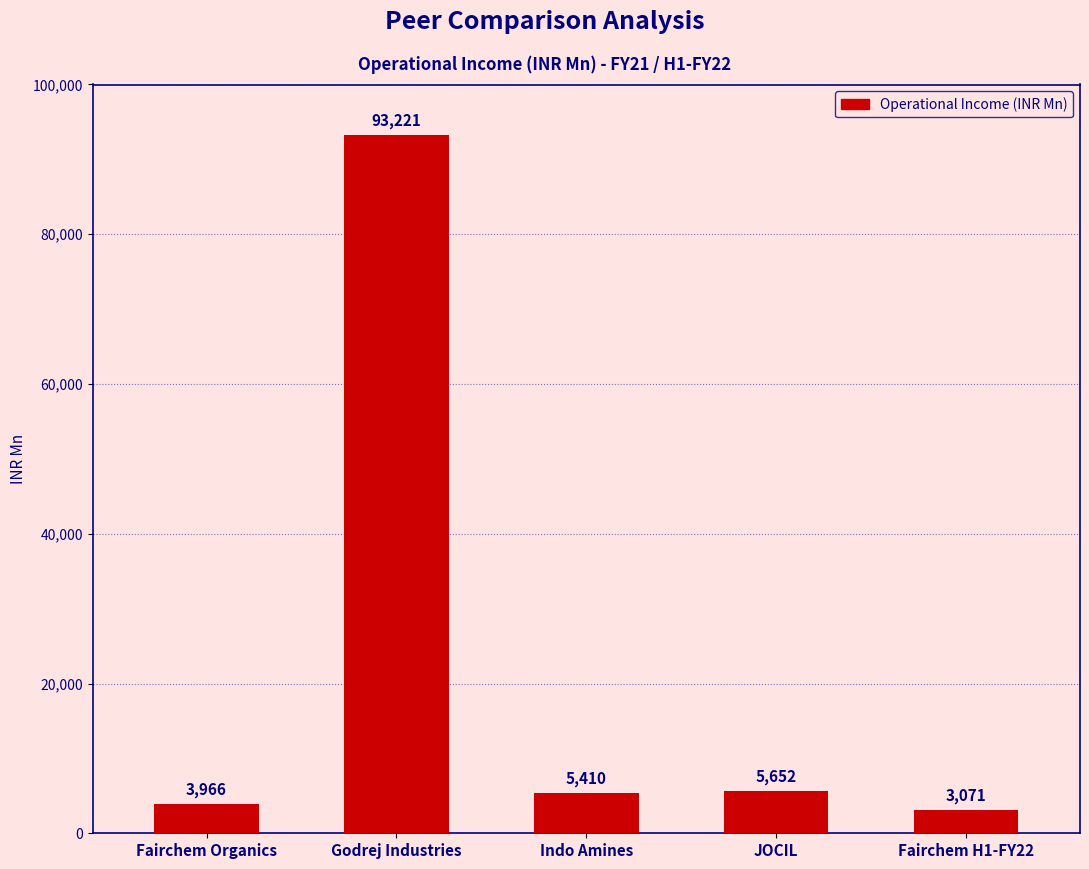

What is the label of the 4th bar from the right?

Godrej Industries